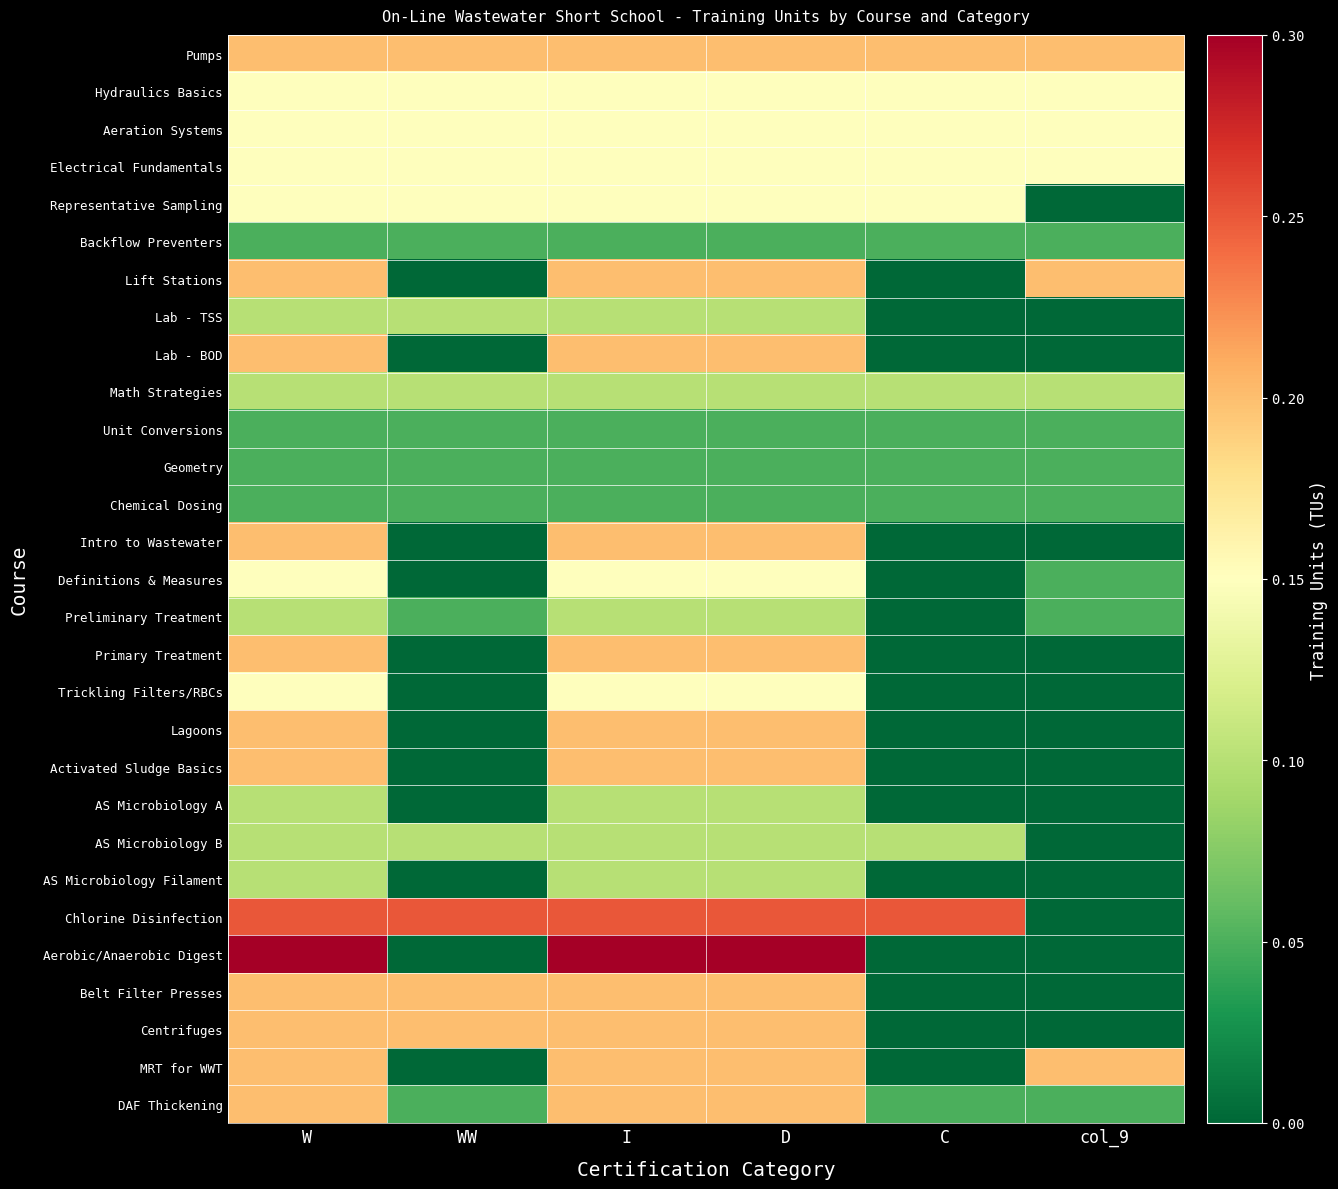

Reading left to right, extract all data points from this chart.

Pumps: W=0.2	WW=0.2	I=0.2	D=0.2	C=0.2	col_9=0.2
Hydraulics Basics: W=0.1	WW=0.1	I=0.1	D=0.1	C=0.1	col_9=0.1
Aeration Systems: W=0.1	WW=0.1	I=0.1	D=0.1	C=0.1	col_9=0.1
Electrical Fundamentals: W=0.1	WW=0.1	I=0.1	D=0.1	C=0.1	col_9=0.1
Representative Sampling: W=0.1	WW=0.1	I=0.1	D=0.1	C=0.1	col_9=0.0
Backflow Preventers: W=0.1	WW=0.1	I=0.1	D=0.1	C=0.1	col_9=0.1
Lift Stations: W=0.2	WW=0.0	I=0.2	D=0.2	C=0.0	col_9=0.2
Lab - TSS: W=0.1	WW=0.1	I=0.1	D=0.1	C=0.0	col_9=0.0
Lab - BOD: W=0.2	WW=0.0	I=0.2	D=0.2	C=0.0	col_9=0.0
Math Strategies: W=0.1	WW=0.1	I=0.1	D=0.1	C=0.1	col_9=0.1
Unit Conversions: W=0.1	WW=0.1	I=0.1	D=0.1	C=0.1	col_9=0.1
Geometry: W=0.1	WW=0.1	I=0.1	D=0.1	C=0.1	col_9=0.1
Chemical Dosing: W=0.1	WW=0.1	I=0.1	D=0.1	C=0.1	col_9=0.1
Intro to Wastewater: W=0.2	WW=0.0	I=0.2	D=0.2	C=0.0	col_9=0.0
Definitions & Measures: W=0.1	WW=0.0	I=0.1	D=0.1	C=0.0	col_9=0.1
Preliminary Treatment: W=0.1	WW=0.1	I=0.1	D=0.1	C=0.0	col_9=0.1
Primary Treatment: W=0.2	WW=0.0	I=0.2	D=0.2	C=0.0	col_9=0.0
Trickling Filters/RBCs: W=0.1	WW=0.0	I=0.1	D=0.1	C=0.0	col_9=0.0
Lagoons: W=0.2	WW=0.0	I=0.2	D=0.2	C=0.0	col_9=0.0
Activated Sludge Basics: W=0.2	WW=0.0	I=0.2	D=0.2	C=0.0	col_9=0.0
AS Microbiology A: W=0.1	WW=0.0	I=0.1	D=0.1	C=0.0	col_9=0.0
AS Microbiology B: W=0.1	WW=0.1	I=0.1	D=0.1	C=0.1	col_9=0.0
AS Microbiology Filament: W=0.1	WW=0.0	I=0.1	D=0.1	C=0.0	col_9=0.0
Chlorine Disinfection: W=0.2	WW=0.2	I=0.2	D=0.2	C=0.2	col_9=0.0
Aerobic/Anaerobic Digest: W=0.3	WW=0.0	I=0.3	D=0.3	C=0.0	col_9=0.0
Belt Filter Presses: W=0.2	WW=0.2	I=0.2	D=0.2	C=0.0	col_9=0.0
Centrifuges: W=0.2	WW=0.2	I=0.2	D=0.2	C=0.0	col_9=0.0
MRT for WWT: W=0.2	WW=0.0	I=0.2	D=0.2	C=0.0	col_9=0.2
DAF Thickening: W=0.2	WW=0.1	I=0.2	D=0.2	C=0.1	col_9=0.1